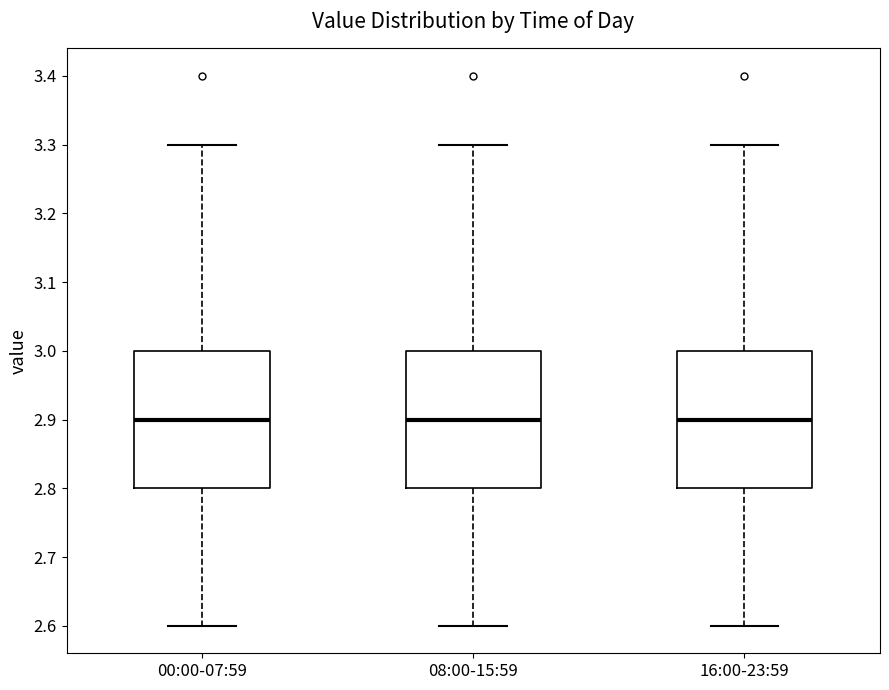

Reading left to right, read every box against the y-axis: the position of its median line, the range the box covers, and the ends of its whiskers. The values are not printed on the chart, so give them approximately, as read against the axis.

00:00-07:59: median 2.9, box 2.8 to 3.0, whiskers 2.6 to 3.3
08:00-15:59: median 2.9, box 2.8 to 3.0, whiskers 2.6 to 3.3
16:00-23:59: median 2.9, box 2.8 to 3.0, whiskers 2.6 to 3.3